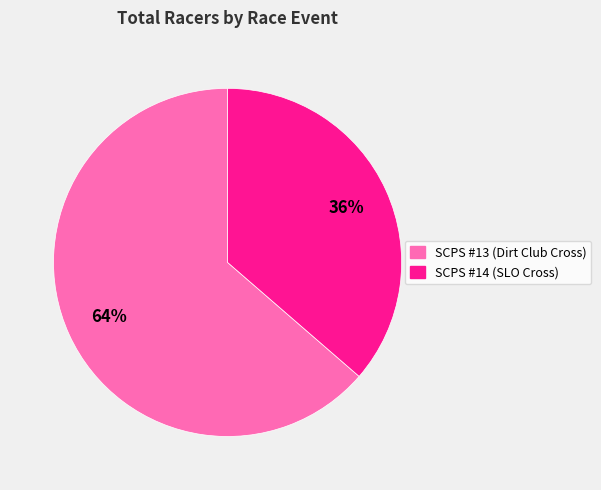

Between SCPS #14 (SLO Cross) and SCPS #13 (Dirt Club Cross), which is larger?

SCPS #13 (Dirt Club Cross)